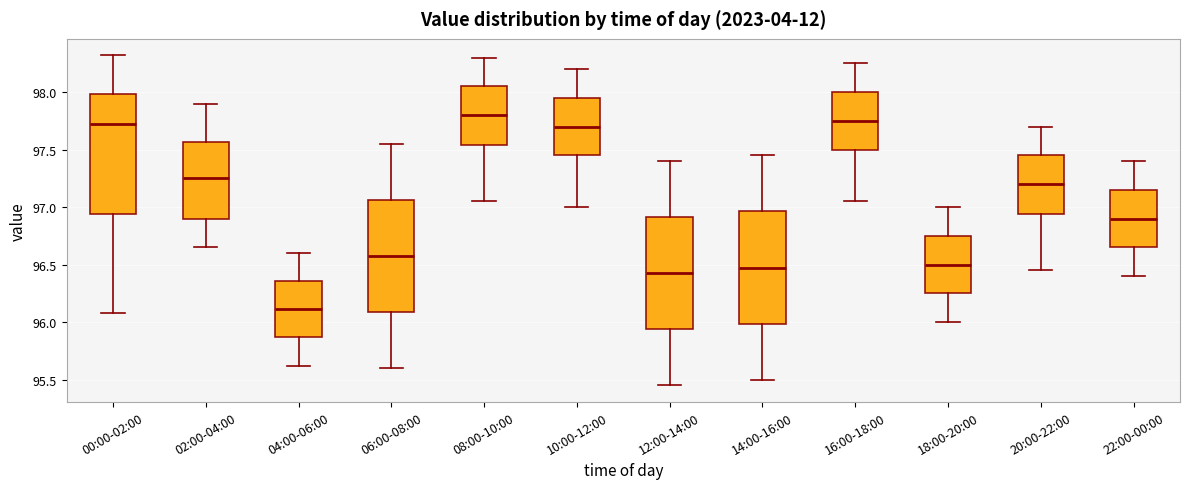

Reading left to right, transcribe this box plot: for each box, give where its median line is, the range the box spans, and where its two whiskers end, as read against the y-axis. The values are not printed on the chart, so give them approximately, as read against the axis.

00:00-02:00: median 97.70, box 96.95 to 98.00, whiskers 96.10 to 98.30
02:00-04:00: median 97.25, box 96.90 to 97.55, whiskers 96.65 to 97.90
04:00-06:00: median 96.10, box 95.85 to 96.35, whiskers 95.60 to 96.60
06:00-08:00: median 96.60, box 96.10 to 97.05, whiskers 95.60 to 97.55
08:00-10:00: median 97.80, box 97.55 to 98.05, whiskers 97.05 to 98.30
10:00-12:00: median 97.70, box 97.45 to 97.95, whiskers 97.00 to 98.20
12:00-14:00: median 96.45, box 95.95 to 96.90, whiskers 95.45 to 97.40
14:00-16:00: median 96.50, box 96.00 to 96.95, whiskers 95.50 to 97.45
16:00-18:00: median 97.75, box 97.50 to 98.00, whiskers 97.05 to 98.25
18:00-20:00: median 96.50, box 96.25 to 96.75, whiskers 96.00 to 97.00
20:00-22:00: median 97.20, box 96.95 to 97.45, whiskers 96.45 to 97.70
22:00-00:00: median 96.90, box 96.65 to 97.15, whiskers 96.40 to 97.40